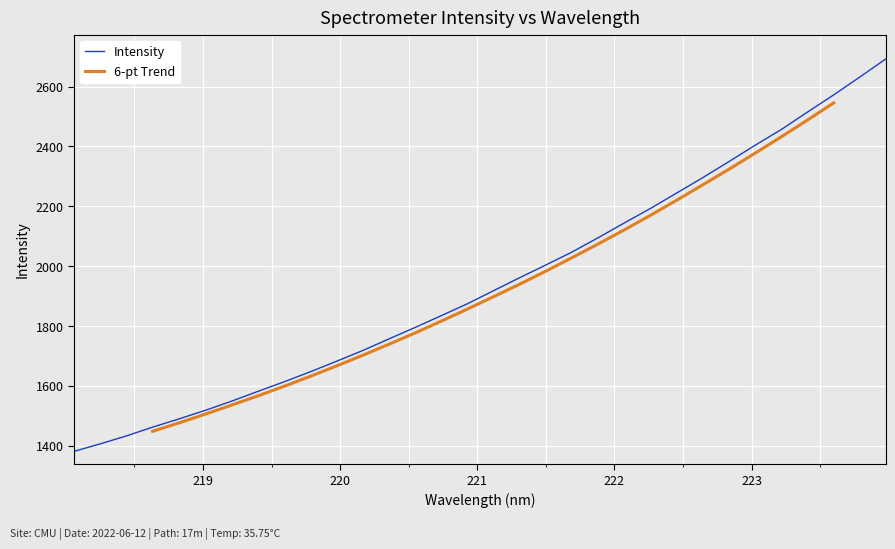

What is the smallest value displayed?

1381.2